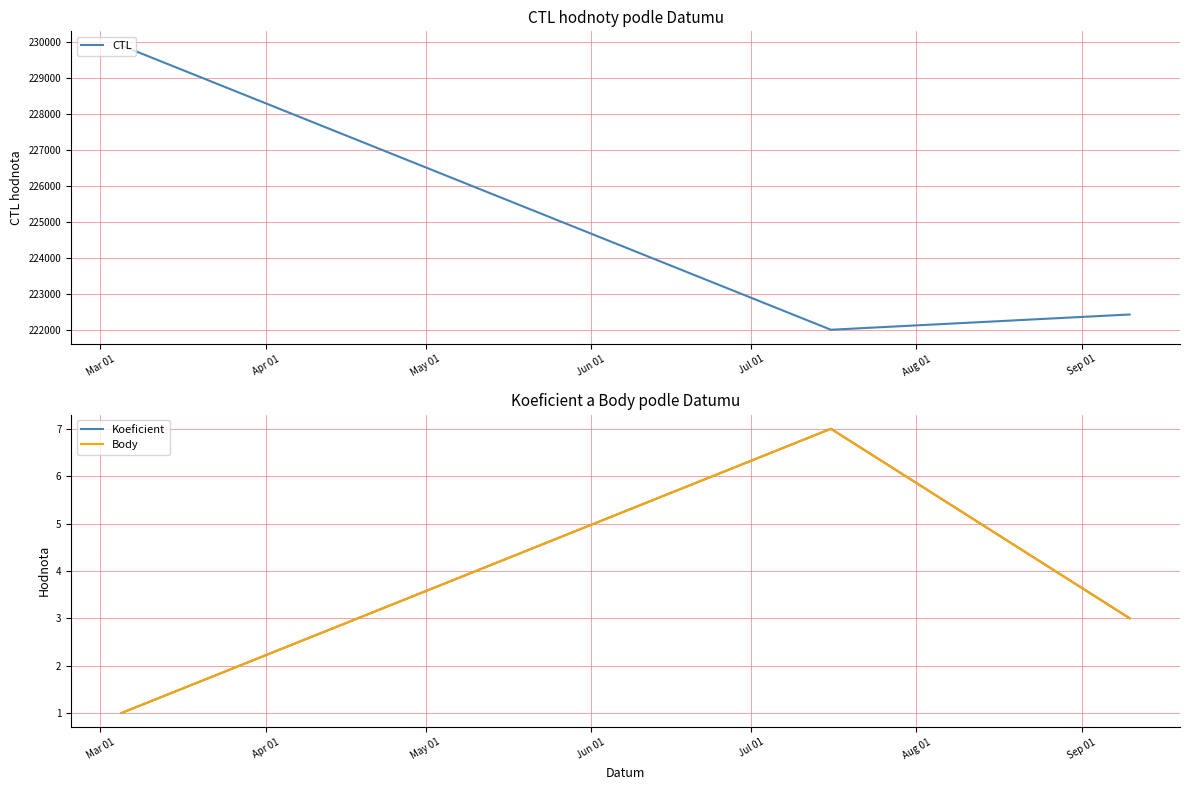

What is the lowest value of the CTL series?

222007